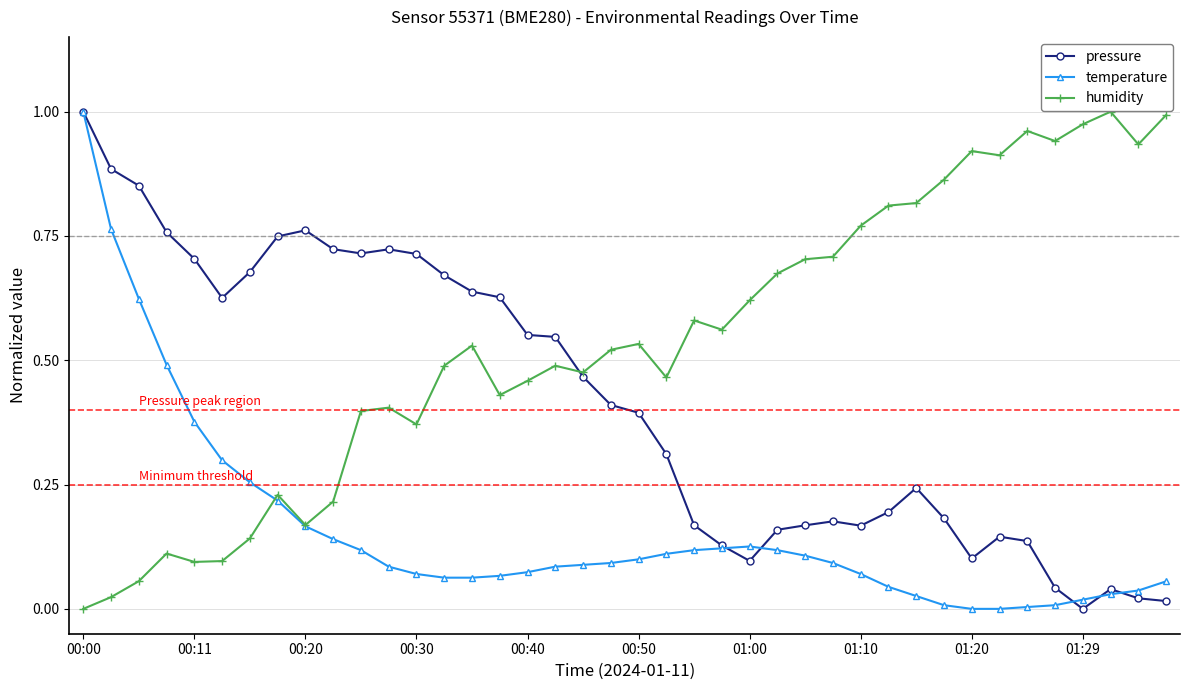

List the series in order of their overall mean, highest first.

humidity, pressure, temperature